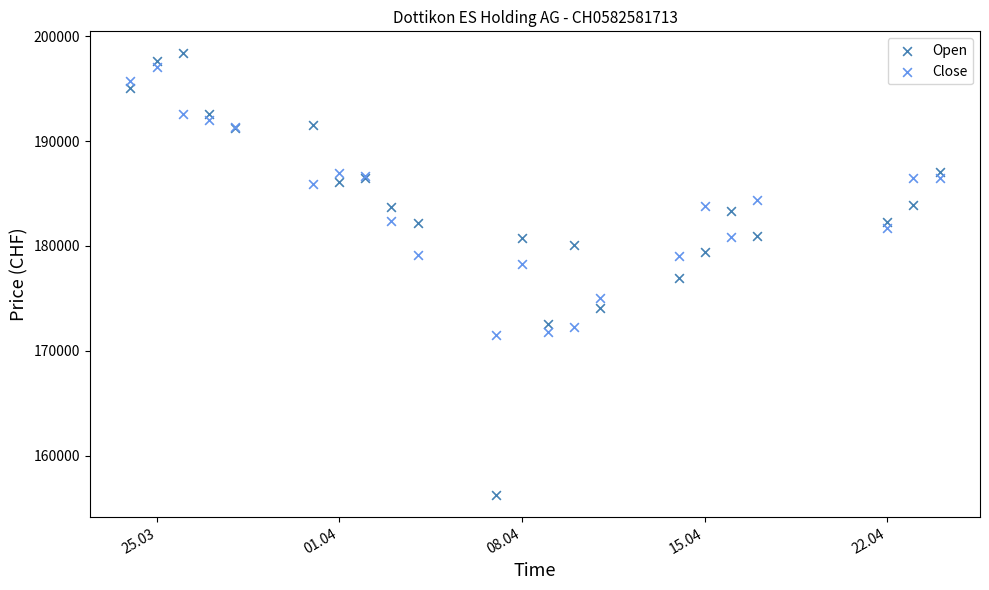

What is the X range (max minus min) for the scatter plot?

31